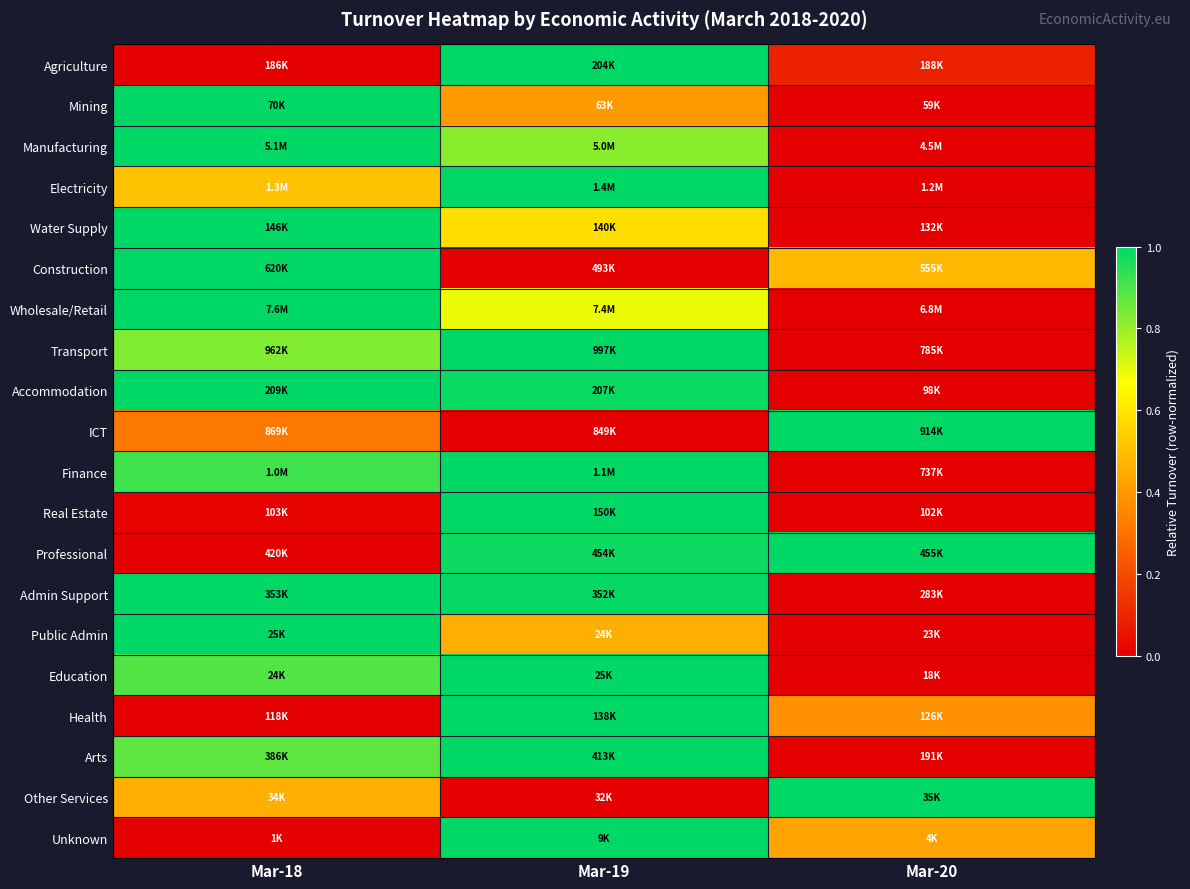

At which category is the sum across all series the highest?

Mar-19